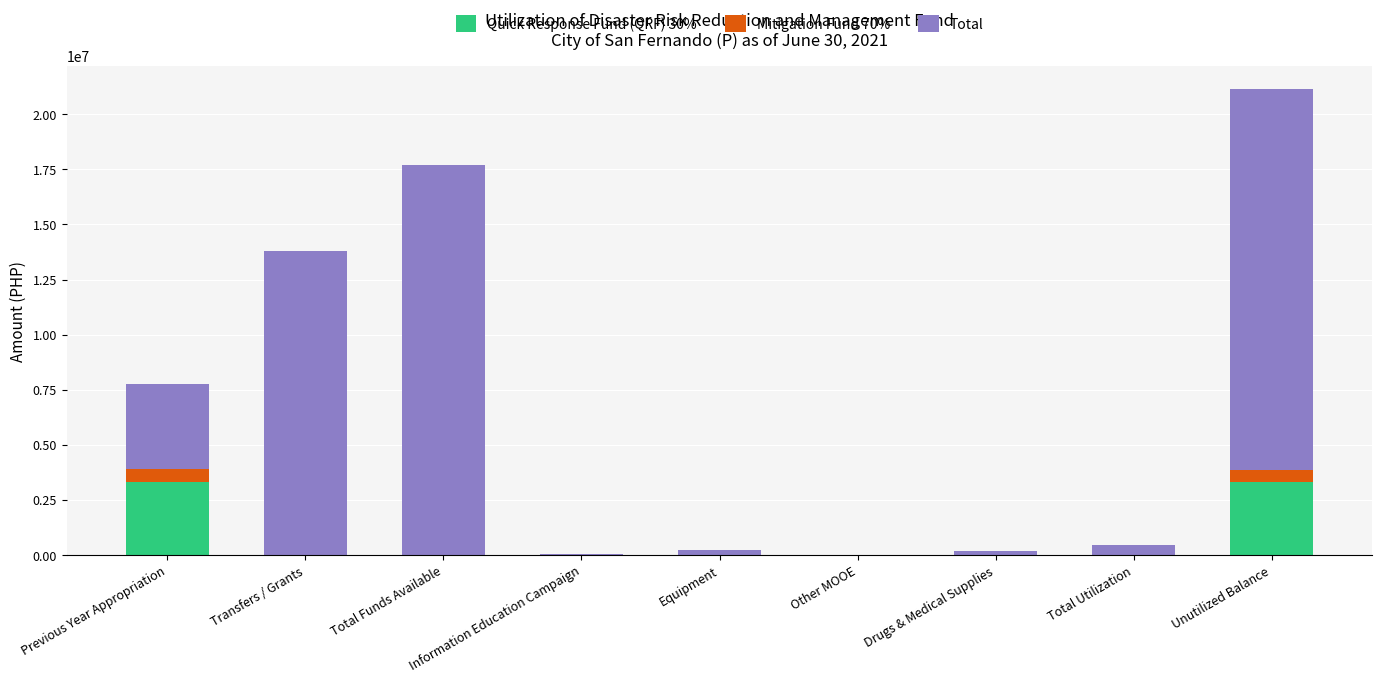

What are all the series names shown in the legend?

Quick Response Fund (QRF) 30%, Mitigation Fund 70%, Total